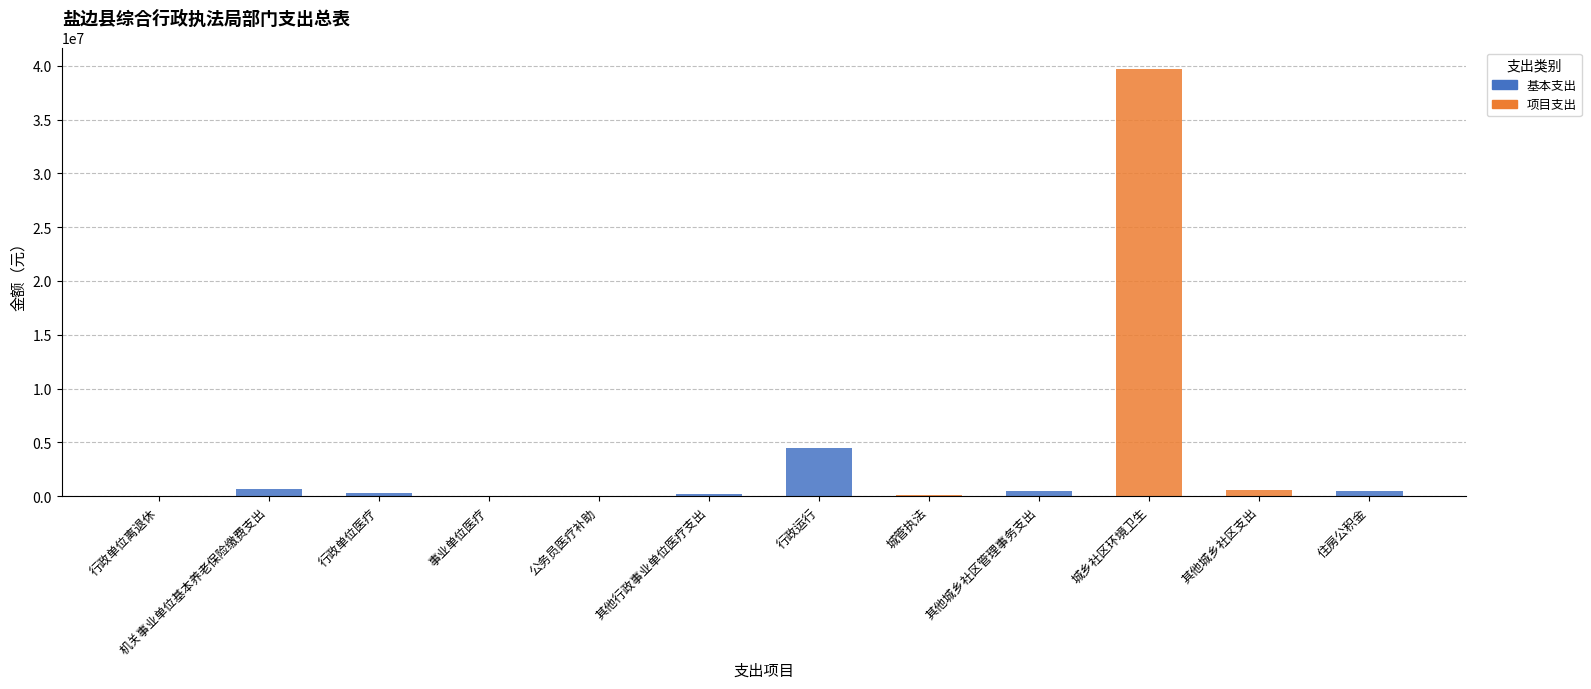

What is the sum of all 基本支出 values?

6656277.3